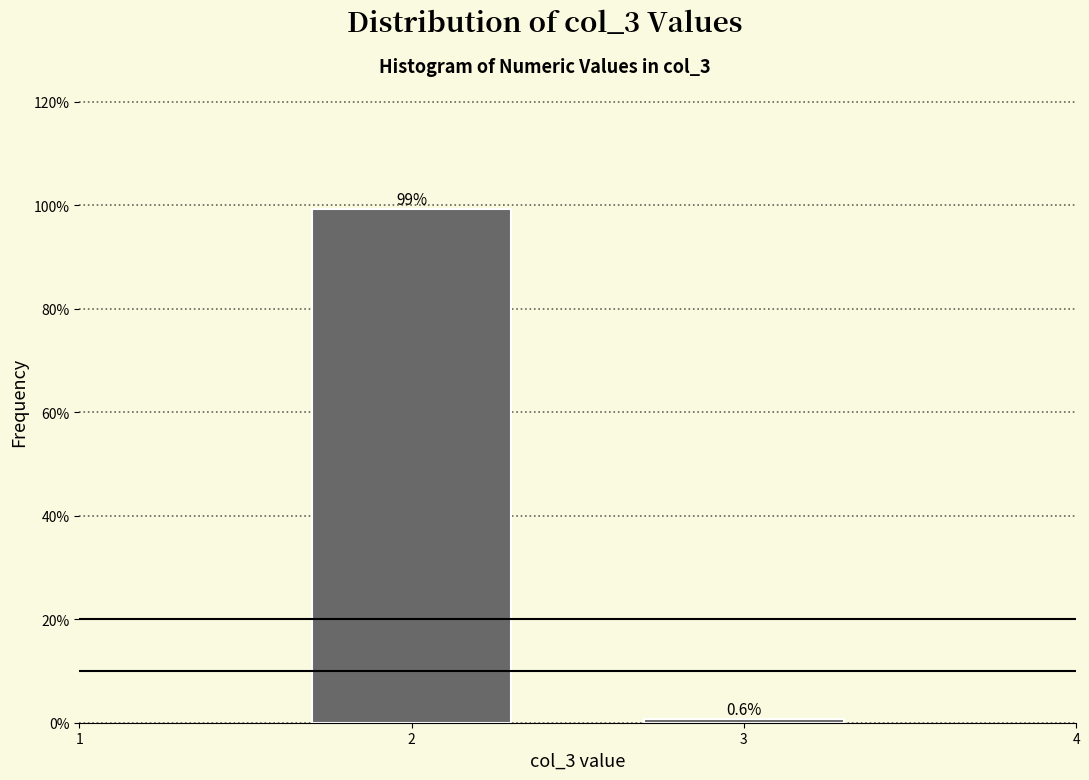

Does the chart contain any negative values?

No